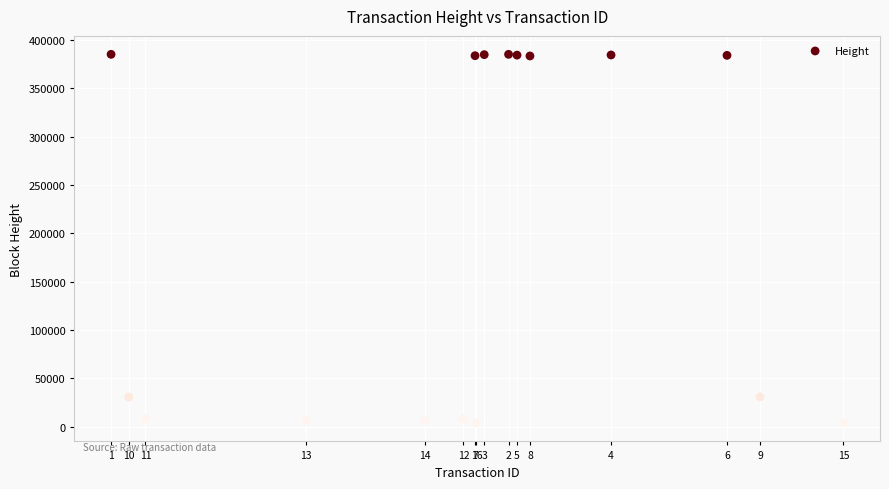

What is the range of Y values (max minus min)?

381345